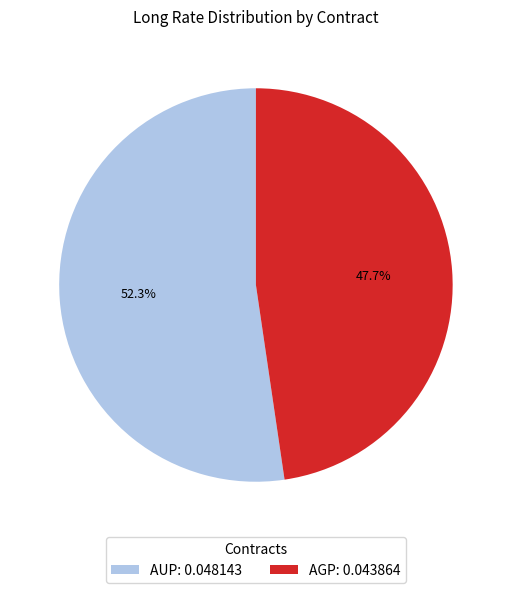

Does AUP represent more than half of the total?

Yes